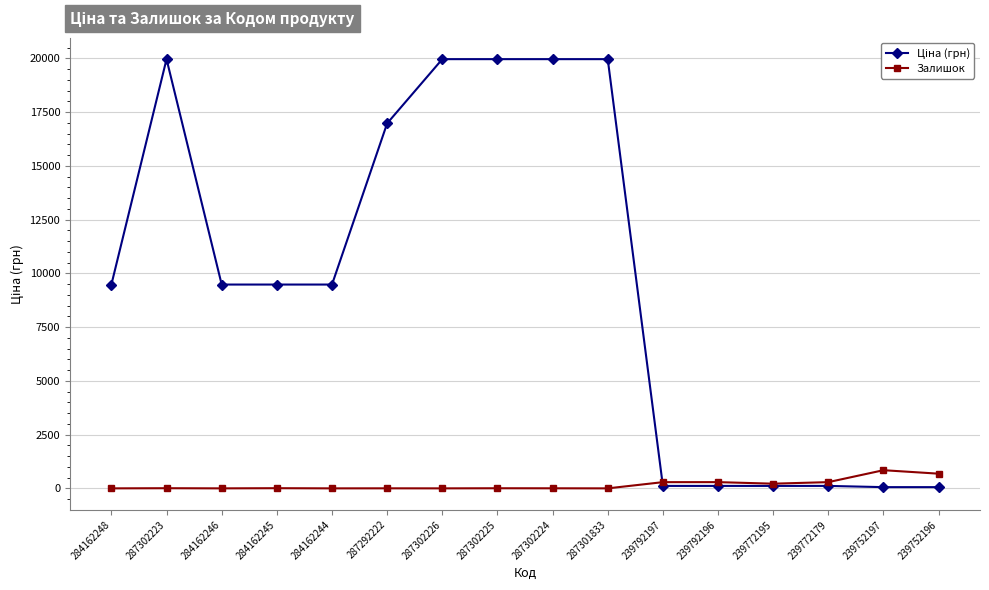

Is this an area chart (filled region under the line)?

No